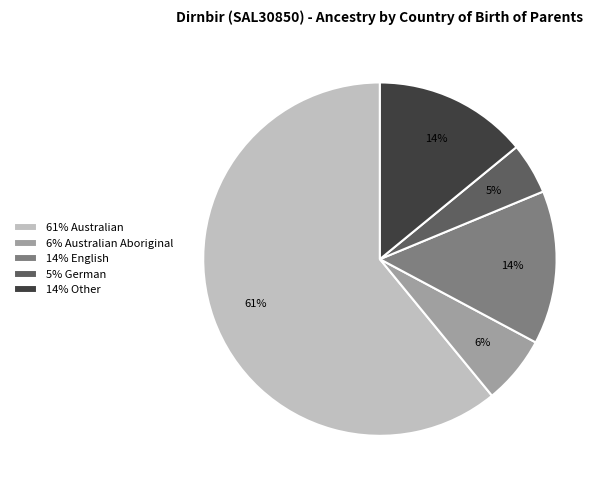

How many slices are in this pie chart?

5